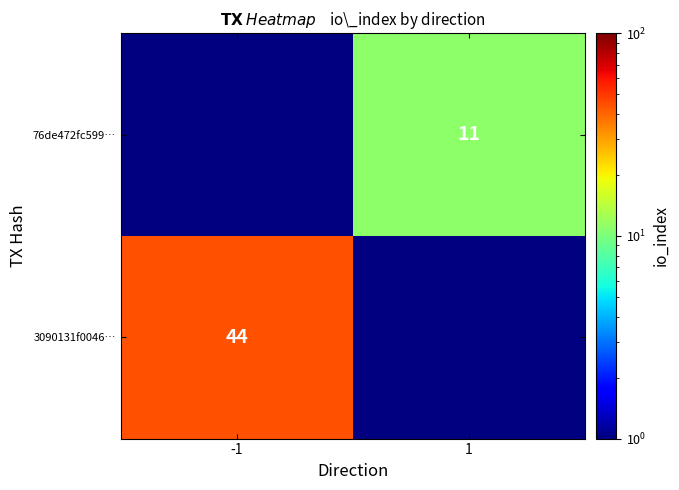

True or false: 3090131f0046… has a value of 44 at -1.

True